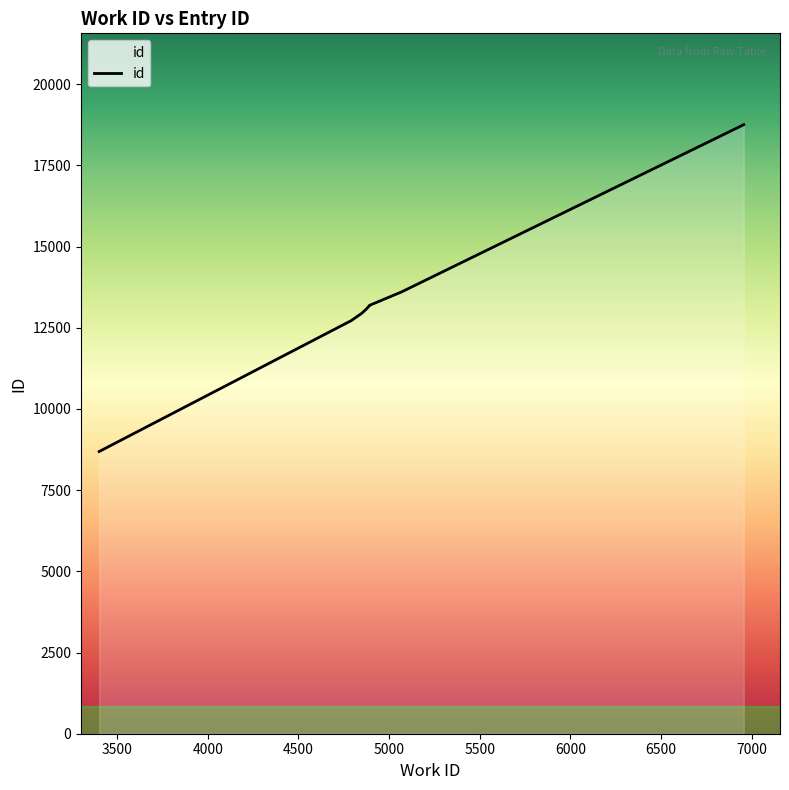

What is the change in value from 3401 to 4849?

+4255